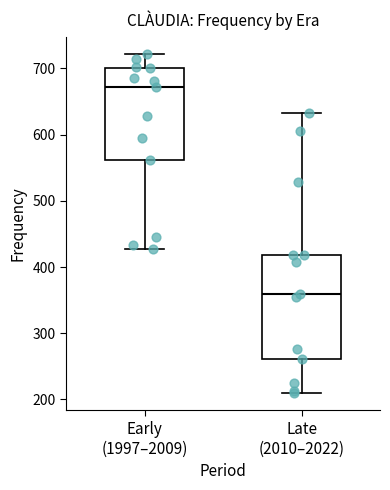

Which box is the tallest, from its lower edge to its upper edge?

Late (2010–2022)